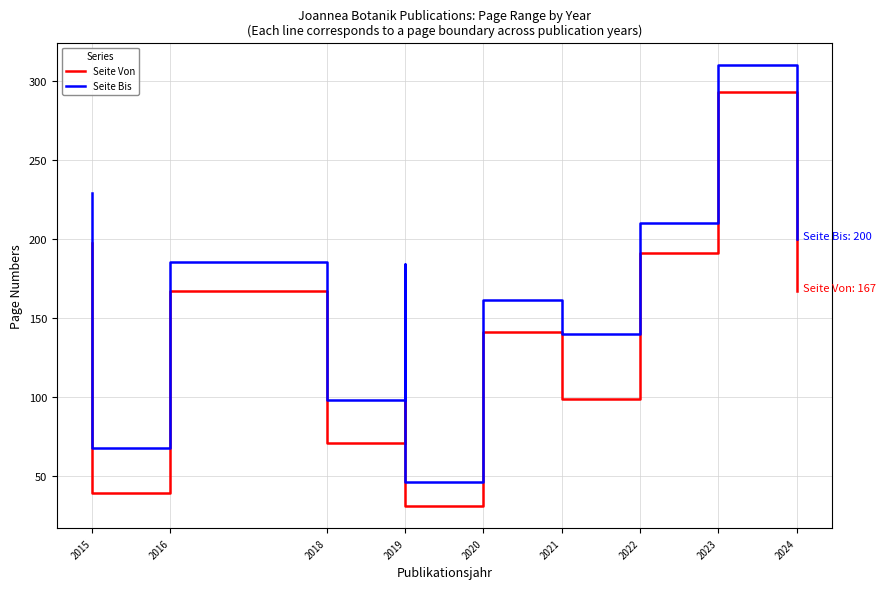

True or false: Seite Von and Seite Bis intersect in this chart.

False